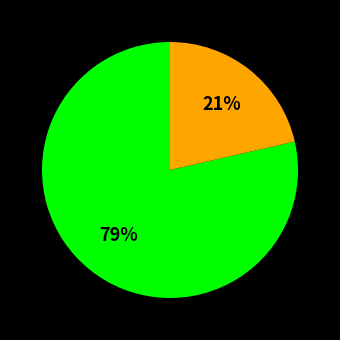

To the nearest percent, what is the average slice percentage?

50%